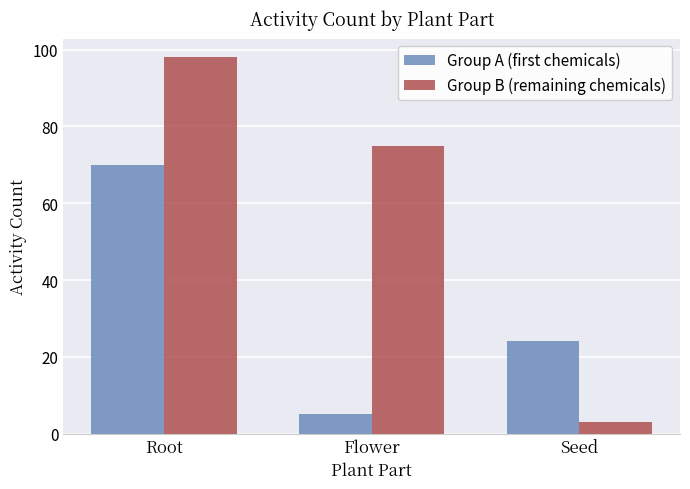

What is the total value across all series at Seed?

27